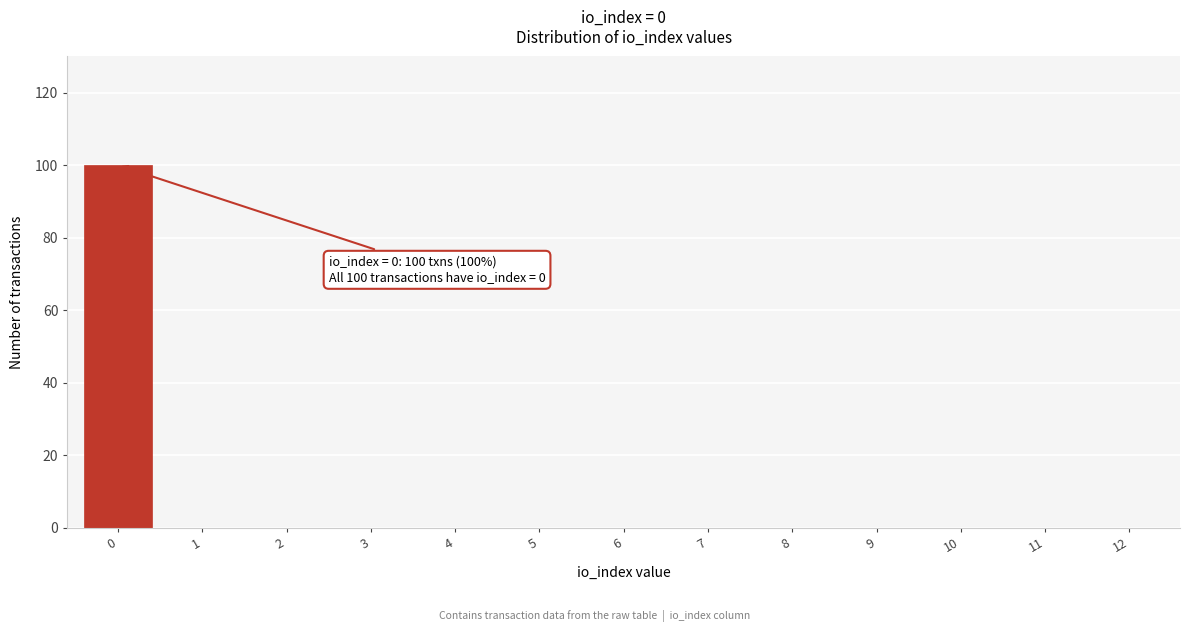

Reading left to right, extract all data points from this chart.

0=100	1=0	2=0	3=0	4=0	5=0	6=0	7=0	8=0	9=0	10=0	11=0	12=0